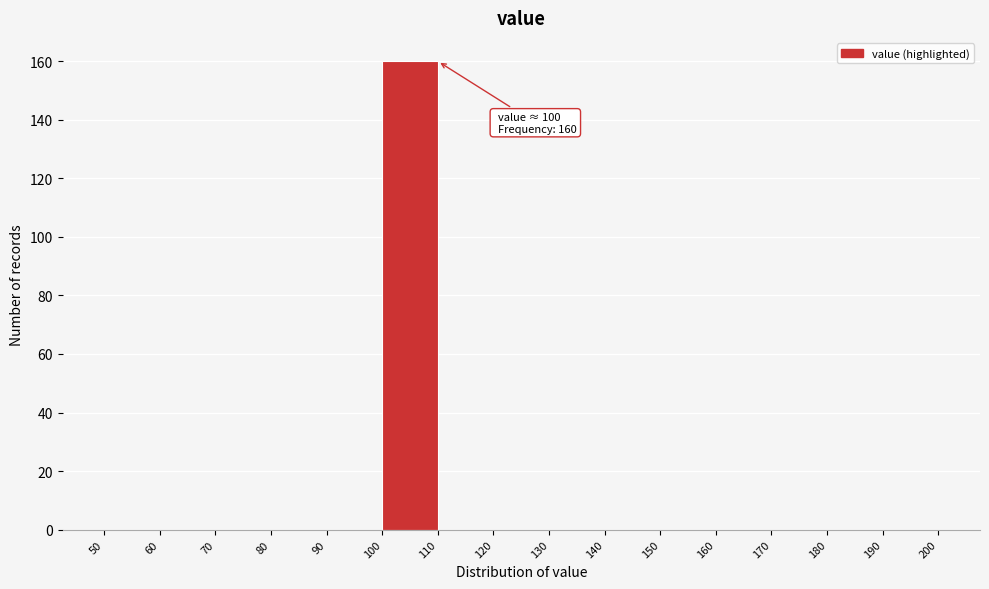

Which range on the x-axis has the tallest bar?

100 to 110